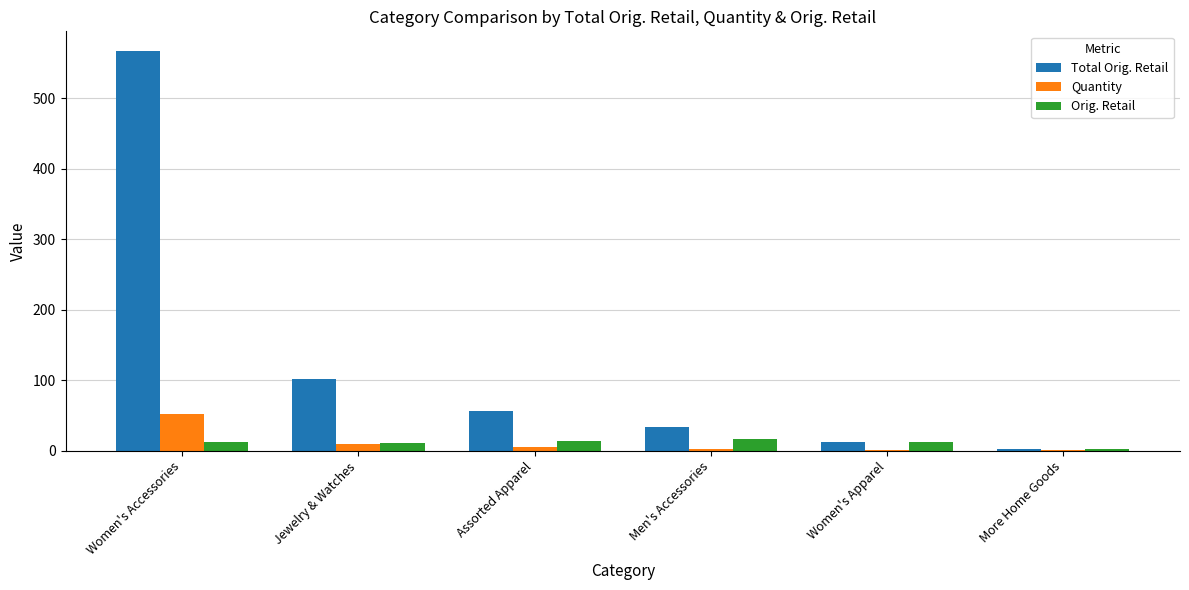

Is the value of Quantity at Jewelry & Watches greater than the value of Total Orig. Retail at Assorted Apparel?

No